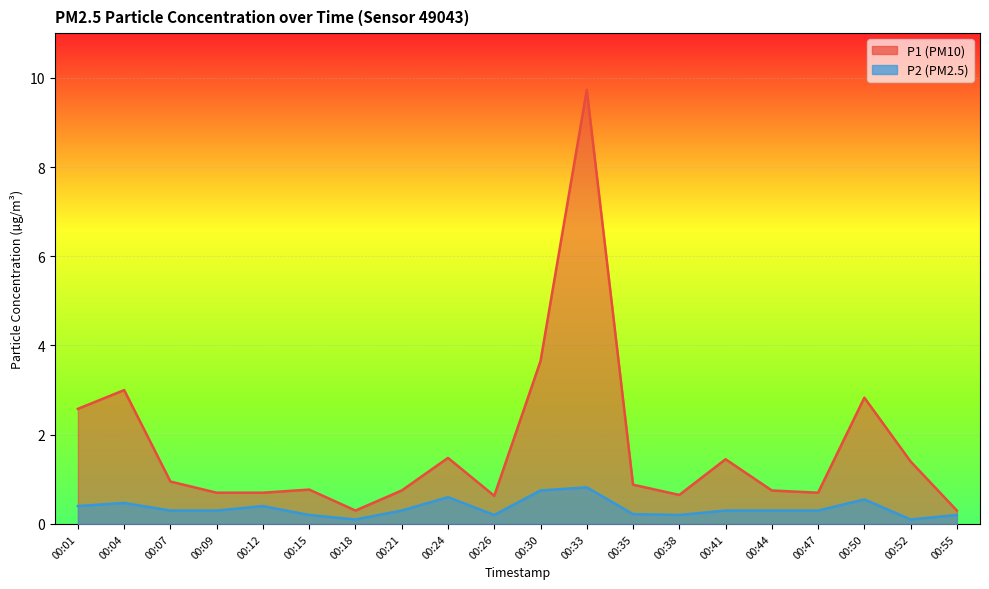

Reading right to left, transcribe all the data shown in this chart.

P1 line: 00:55=0.3	00:52=1.4	00:50=2.8	00:47=0.7	00:44=0.8	00:41=1.4	00:38=0.7	00:35=0.9	00:33=9.7	00:30=3.6	00:26=0.6	00:24=1.5	00:21=0.8	00:18=0.3	00:15=0.8	00:12=0.7	00:09=0.7	00:07=0.9	00:04=3.0	00:01=2.6
P2 line: 00:55=0.2	00:52=0.1	00:50=0.6	00:47=0.3	00:44=0.3	00:41=0.3	00:38=0.2	00:35=0.2	00:33=0.8	00:30=0.8	00:26=0.2	00:24=0.6	00:21=0.3	00:18=0.1	00:15=0.2	00:12=0.4	00:09=0.3	00:07=0.3	00:04=0.5	00:01=0.4